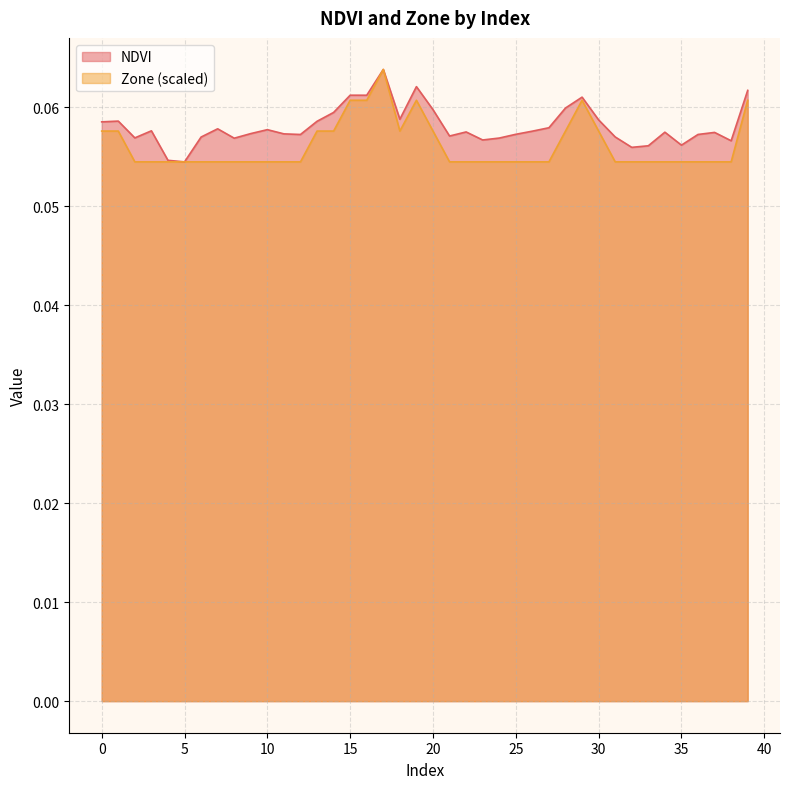

Rank the series by their average value, from lowest to highest.

Zone (scaled), NDVI